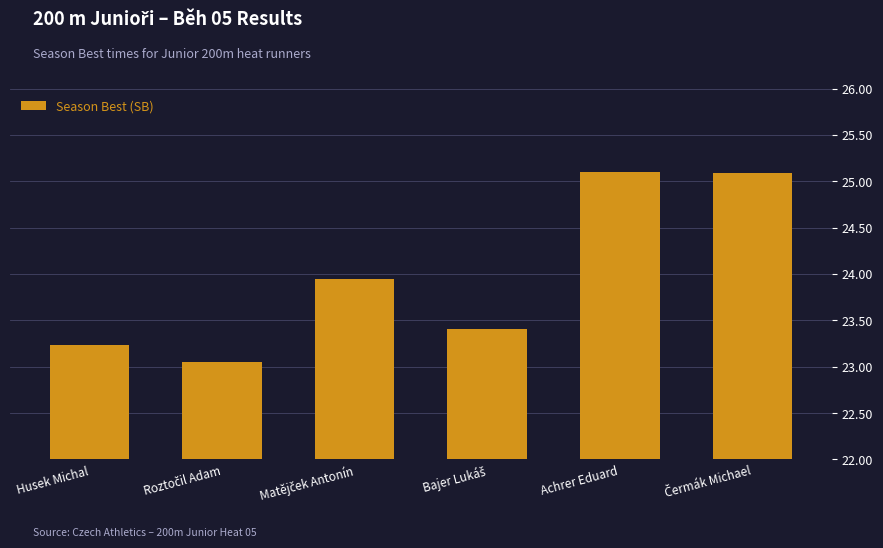

The chart shows a value of 25.1 at Achrer Eduard. True or false?

True